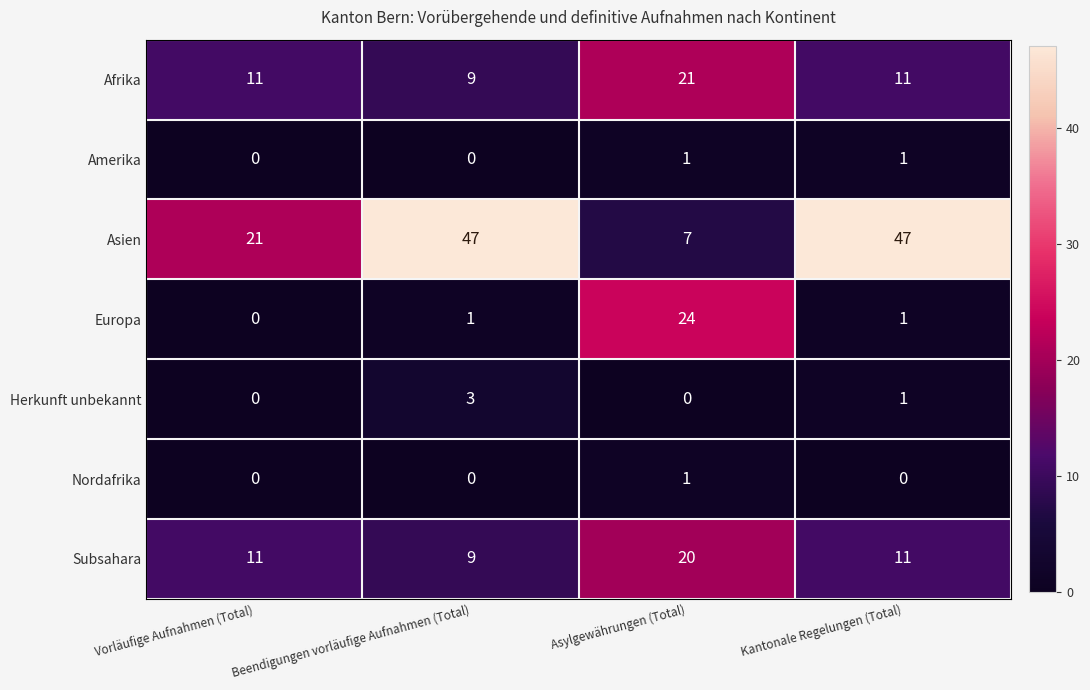

At which category is the sum across all series the highest?

Asylgewährungen (Total)